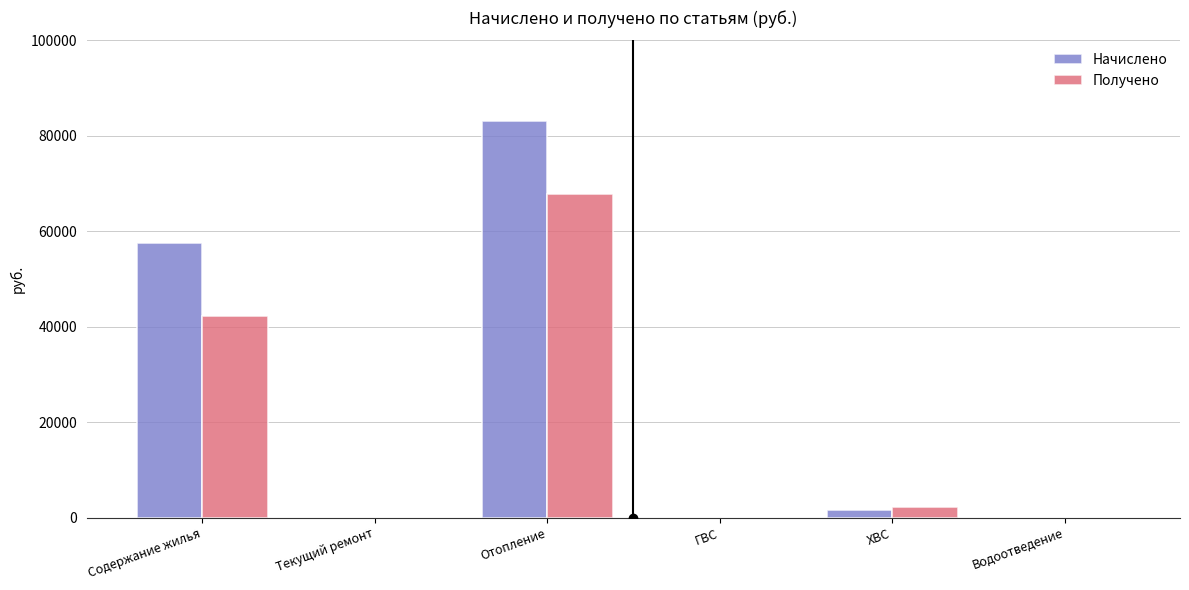

How many values in the Получено series exceed 2163?

3